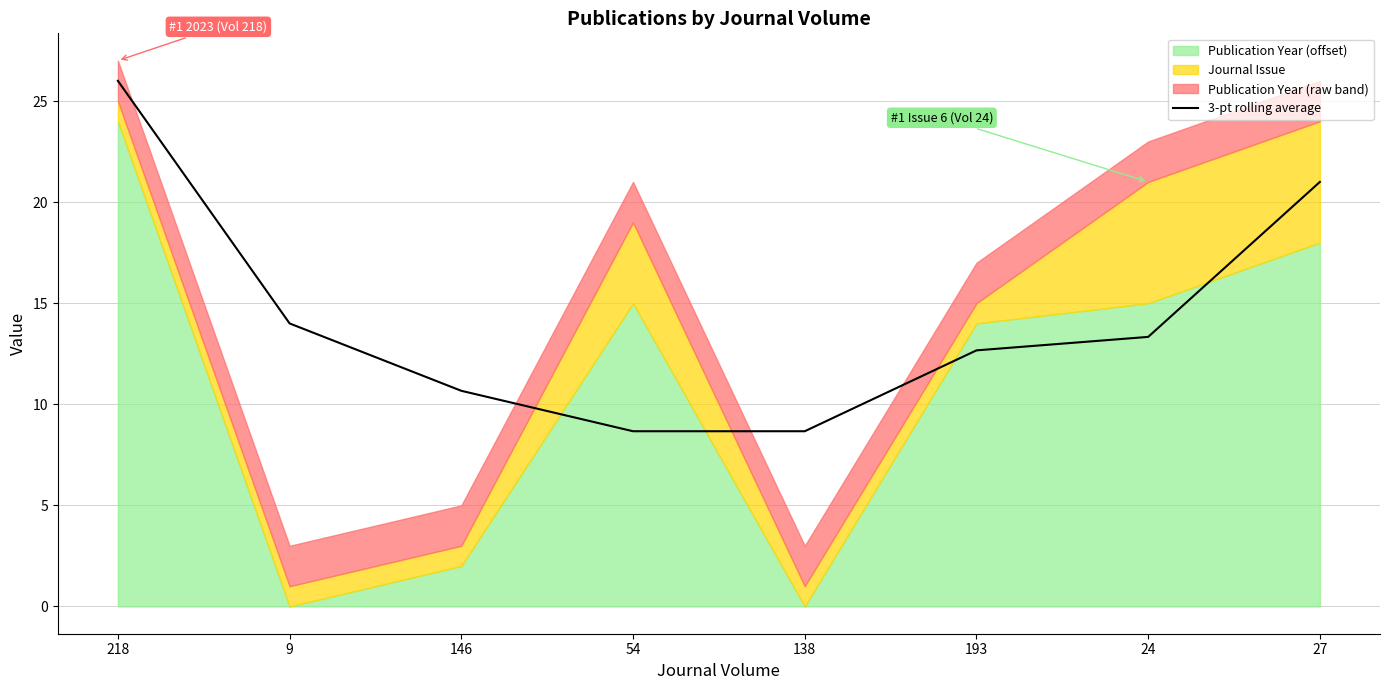

What is the maximum value for 3-pt rolling average?

26.0